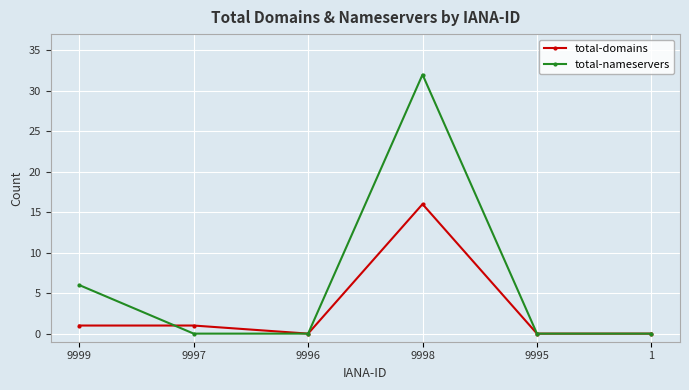

What is the total value across all series at 9997?

1